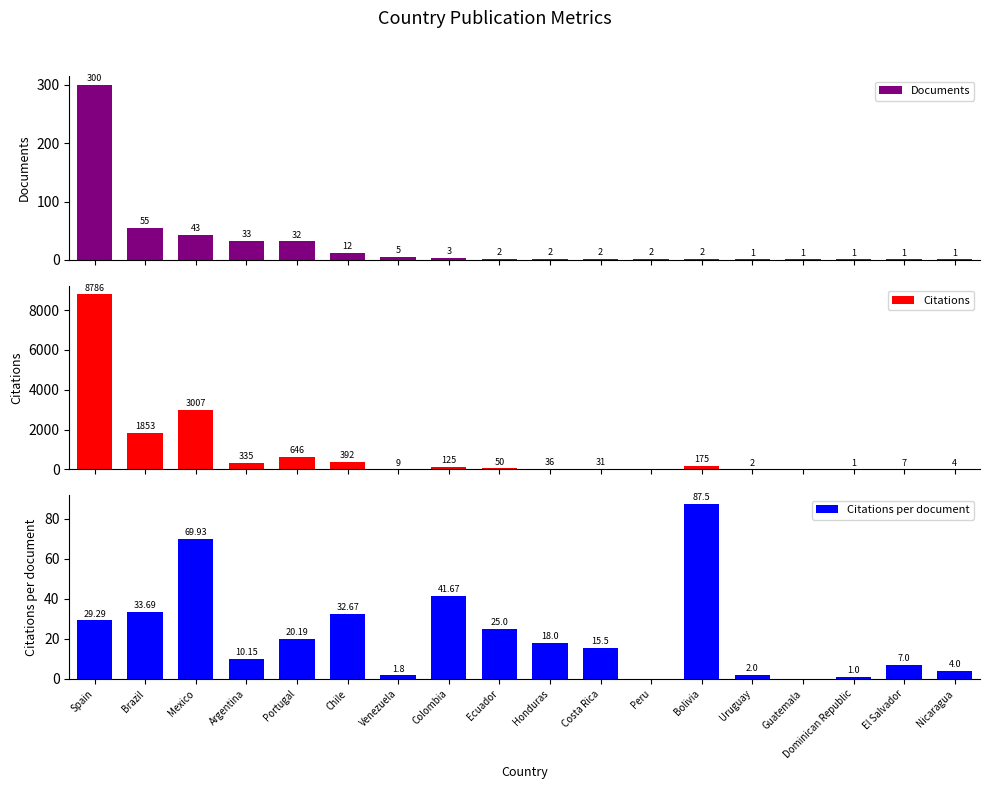

What is the sum of all Documents values?

498